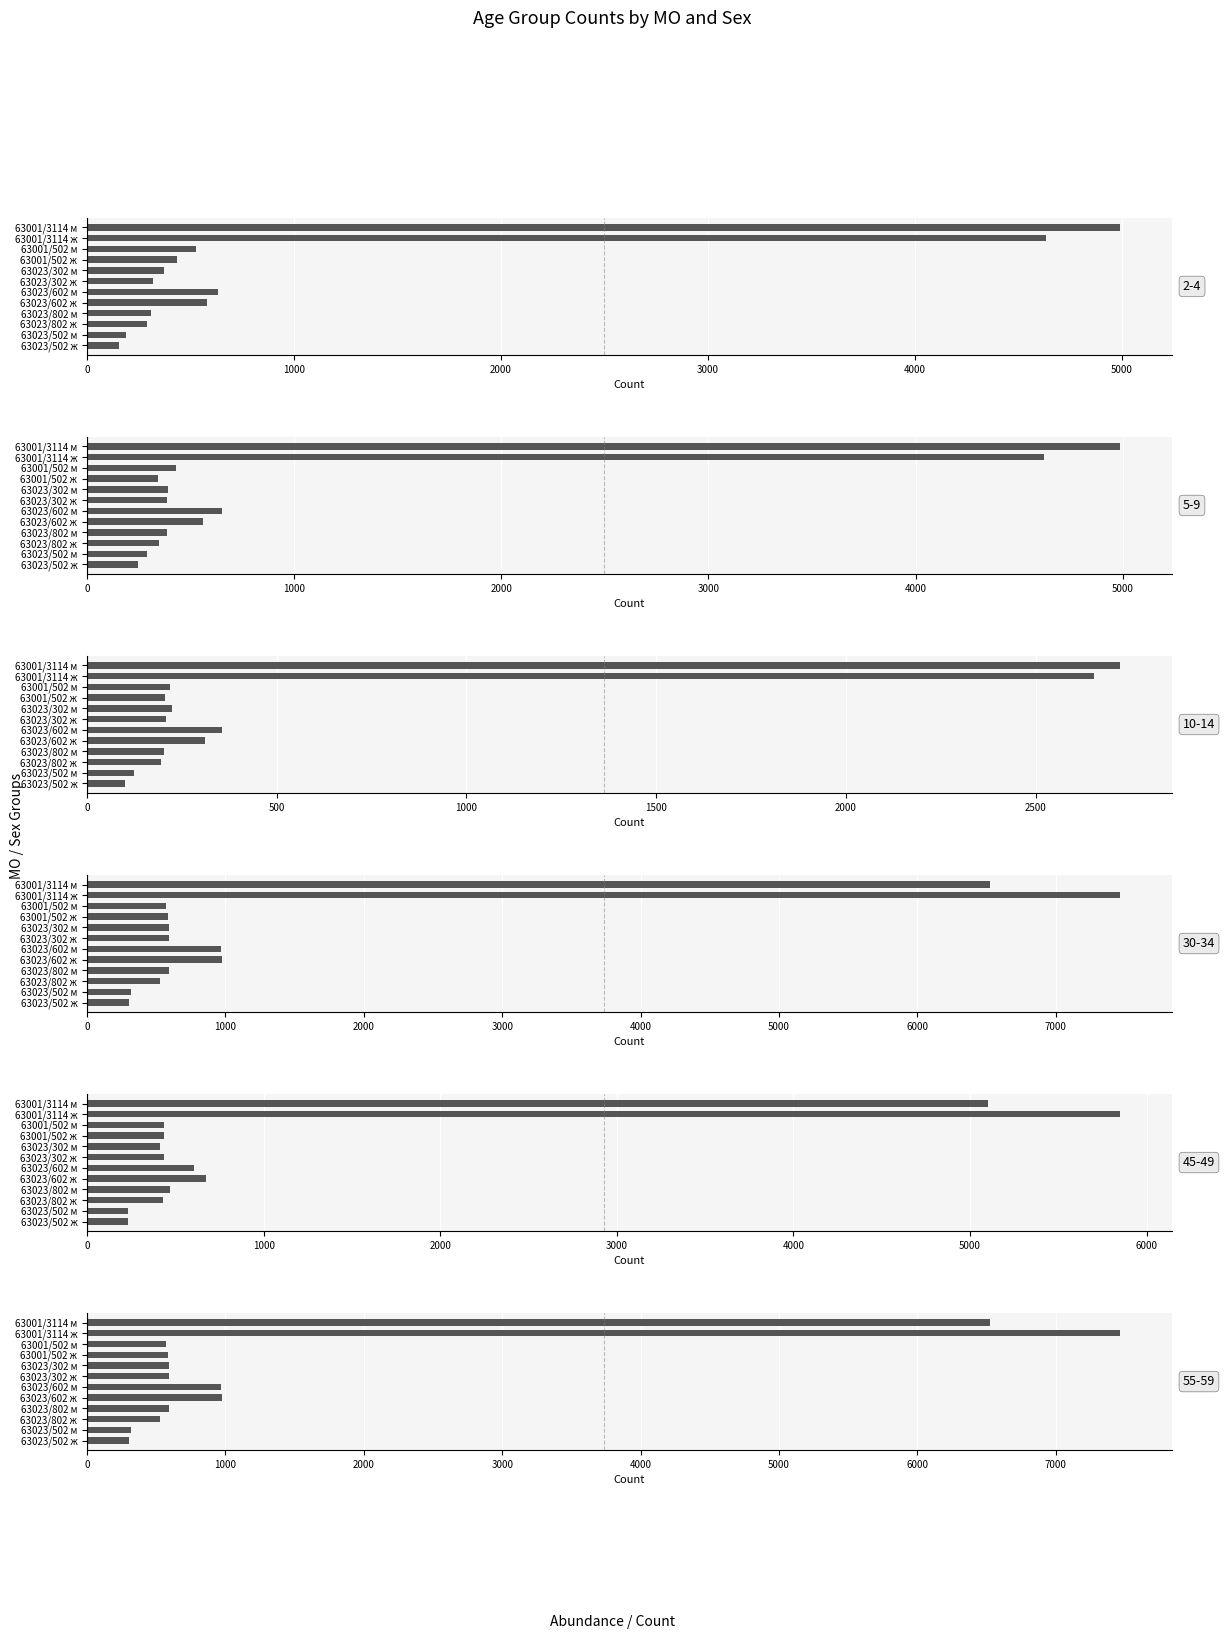

Where does the 55-59 series first go above 592?

63001/3114 м